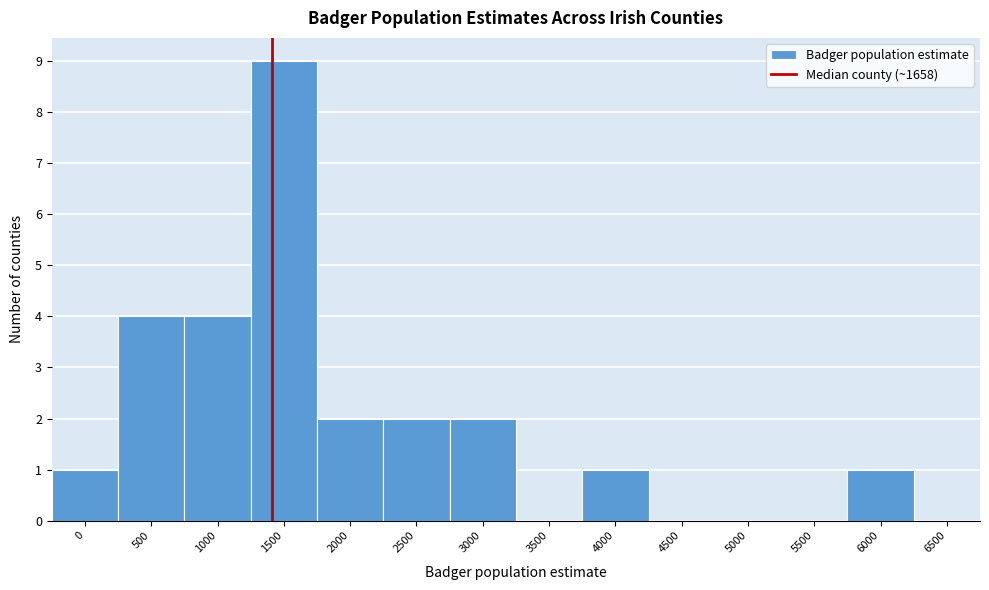

Reading left to right, what are all the values shown in this chart?

0=1	500=4	1000=4	1500=9	2000=2	2500=2	3000=2	3500=0	4000=1	4500=0	5000=0	5500=0	6000=1	6500=0